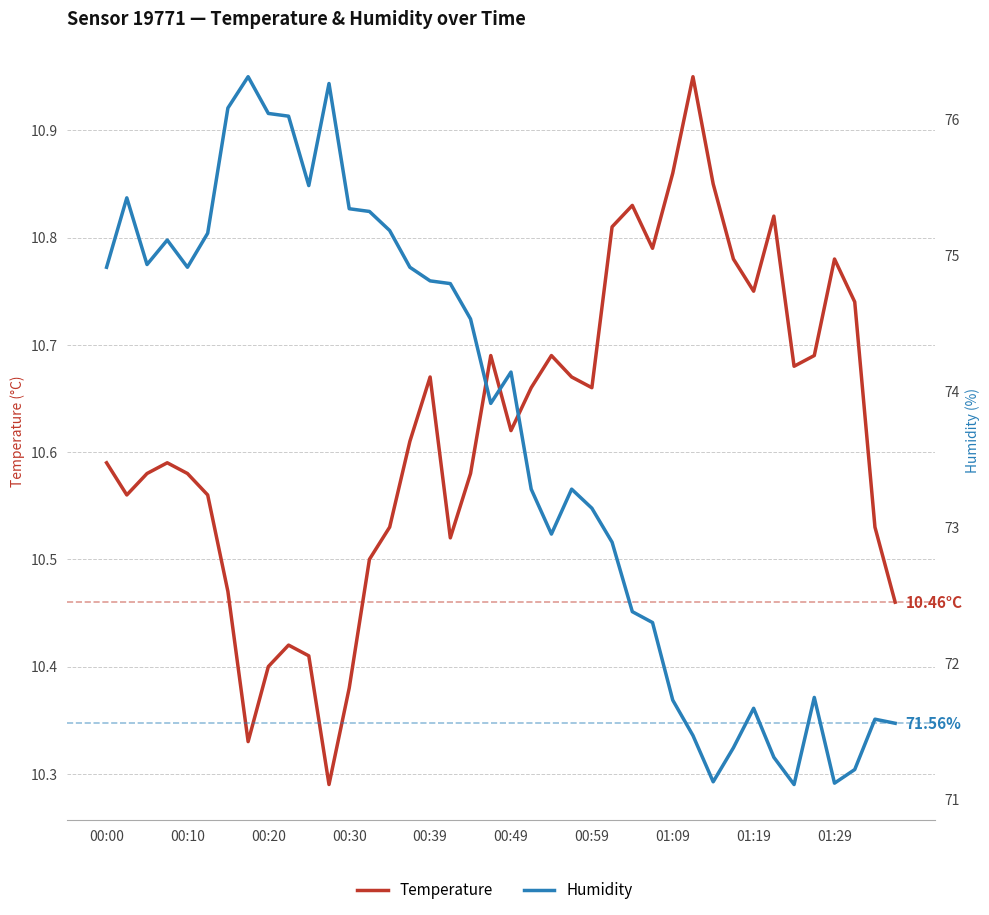

What is the maximum value for humidity?

76.3